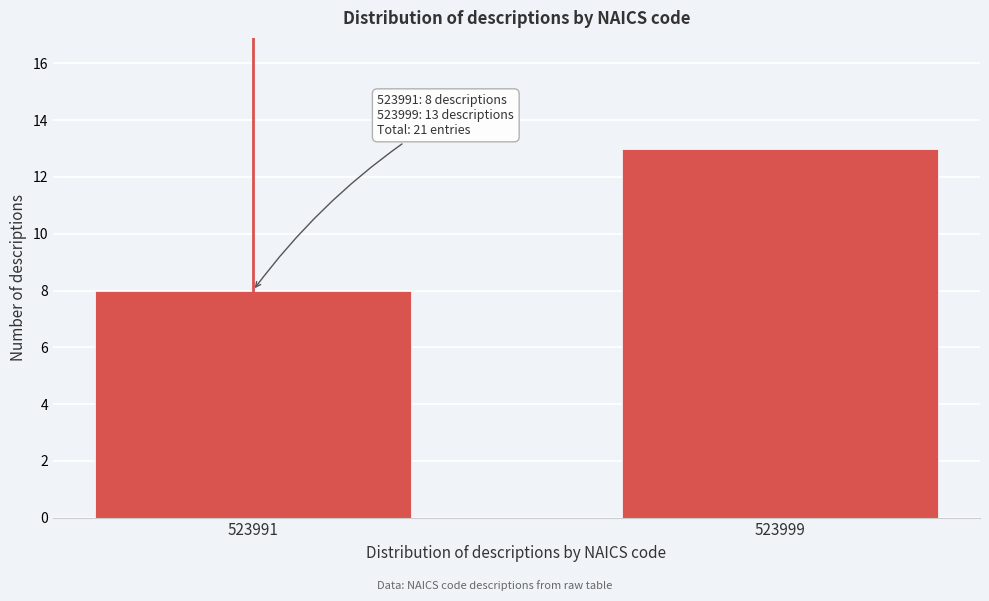

Reading left to right, transcribe all the data shown in this chart.

8	13